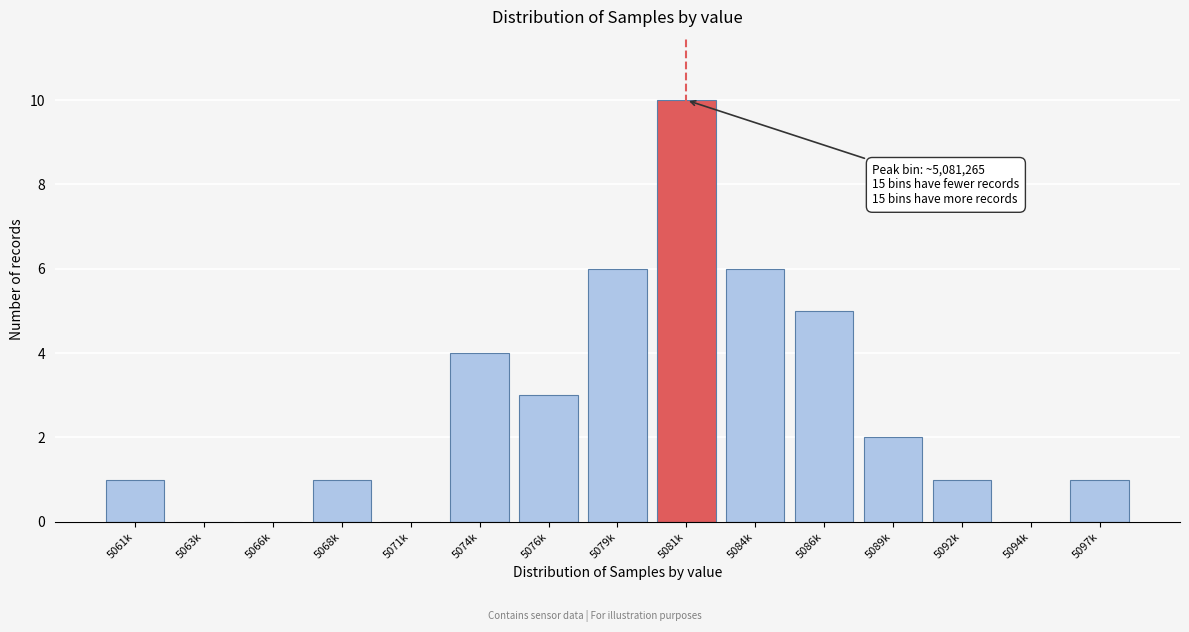

Reading left to right, list all the values displayed in this chart.

5061k=1	5063k=0	5066k=0	5068k=1	5071k=0	5074k=4	5076k=3	5079k=6	5081k=10	5084k=6	5086k=5	5089k=2	5092k=1	5094k=0	5097k=1